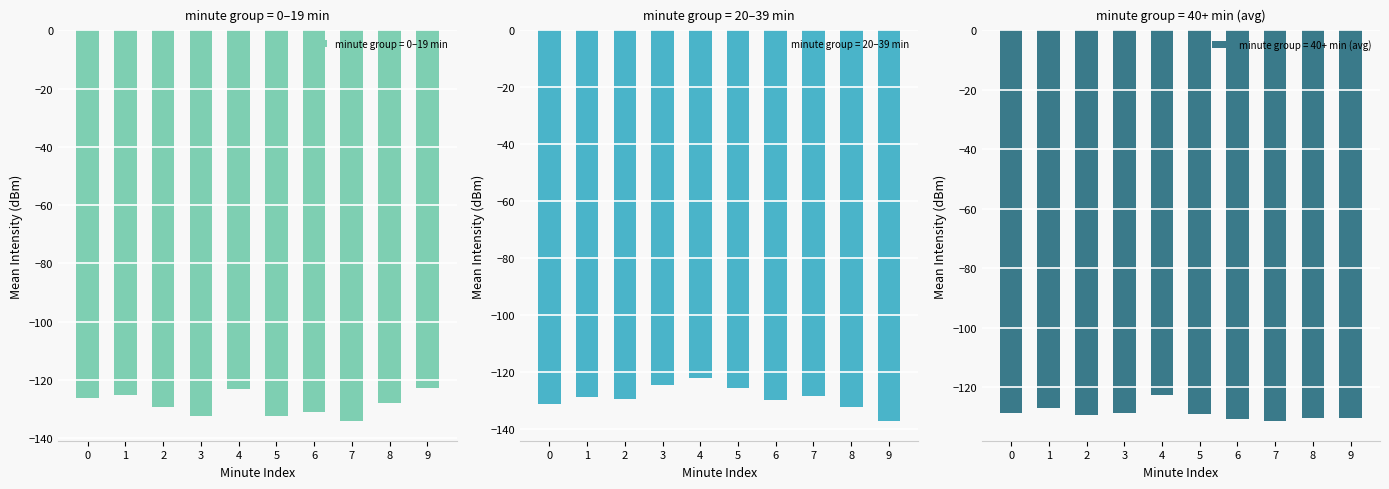

Is it true that minute group = 0–19 min equals -128.0 at 8?

True